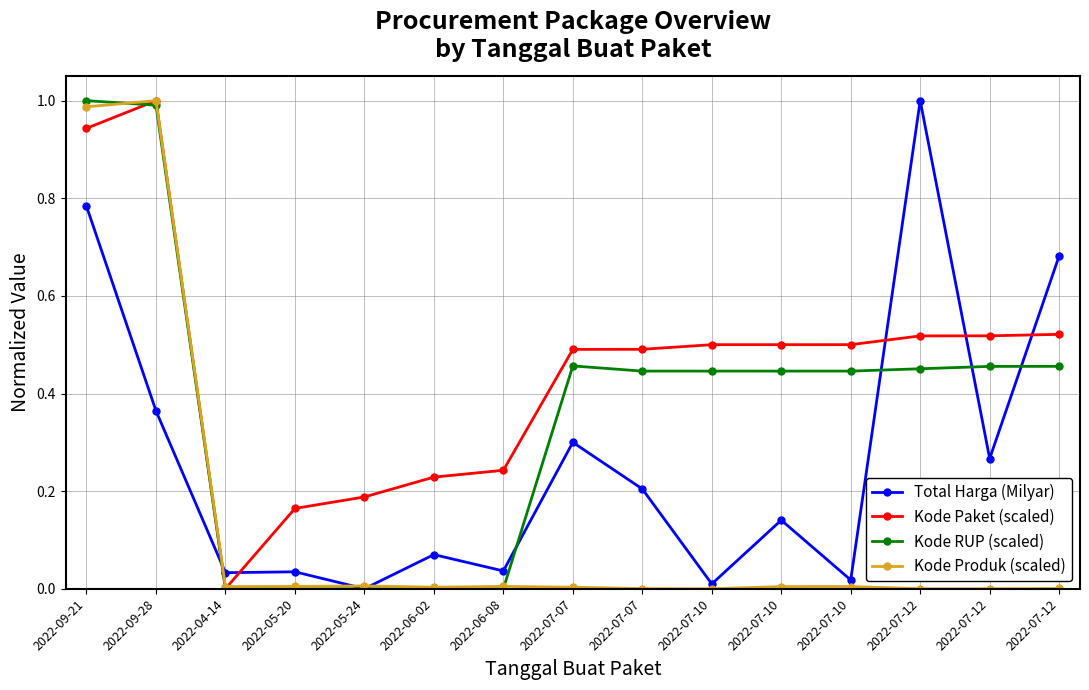

What is the label of the 3rd point from the right?

2022-07-12